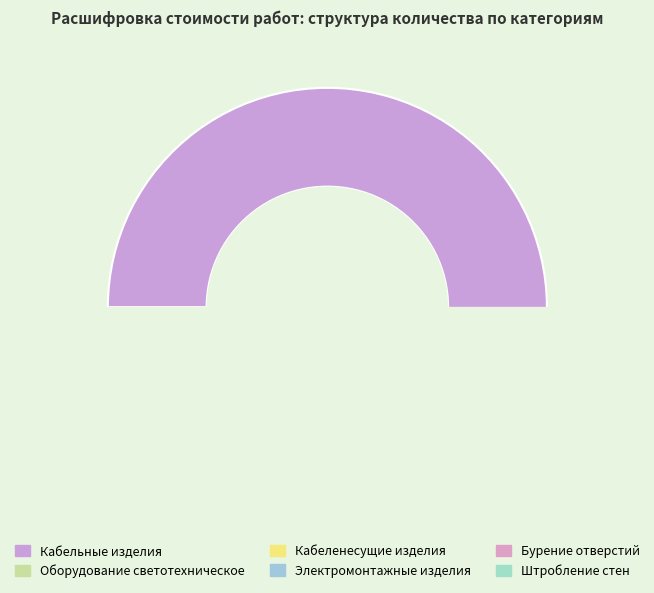

To the nearest percent, what is the average slice percentage?

17%